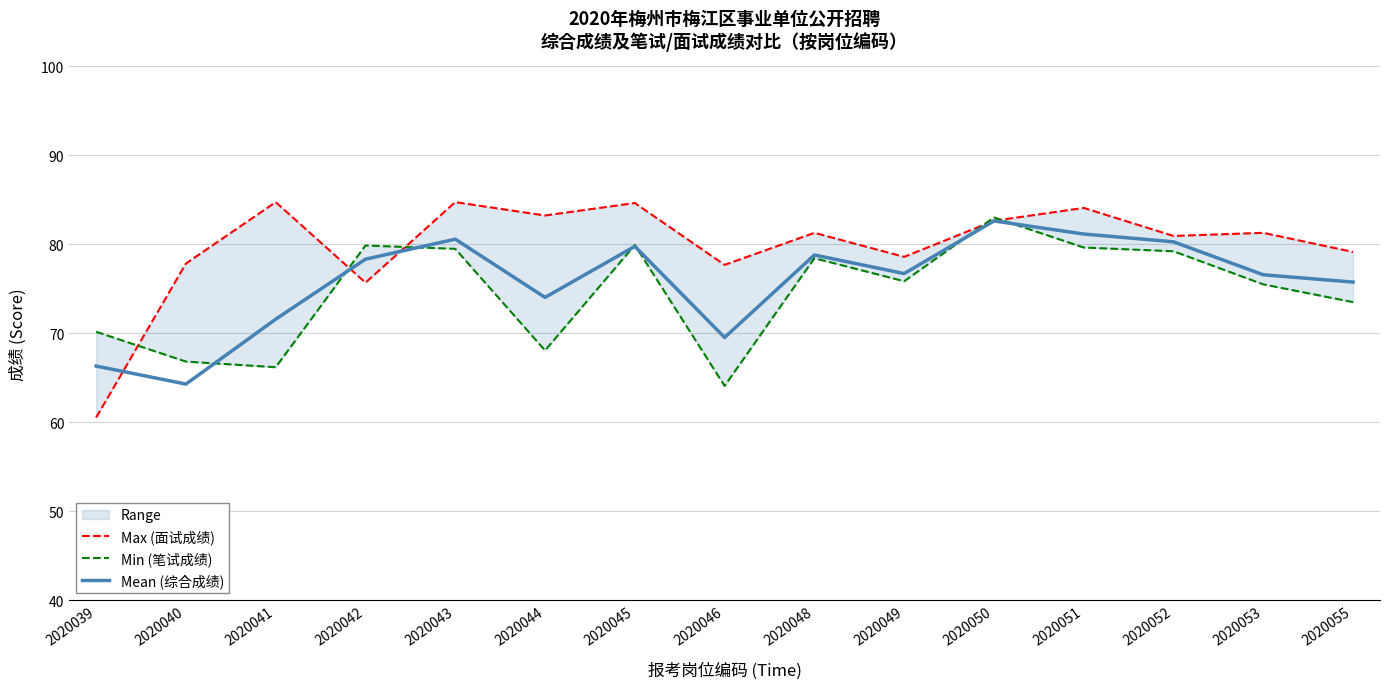

Which series has the largest range (max minus min)?

Max (面试成绩)